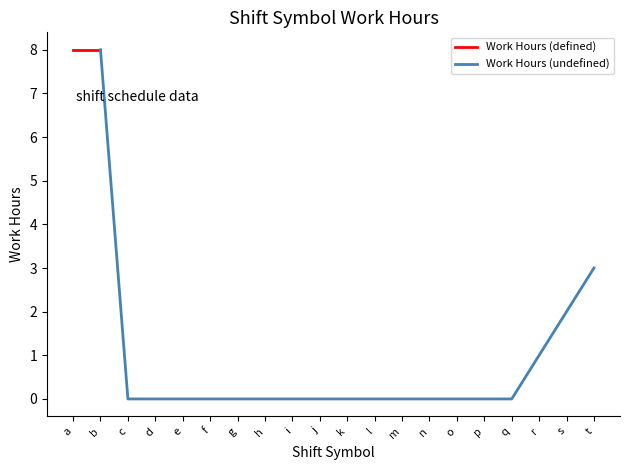

Rank the categories by value from lowest to highest.

c, d, e, f, g, h, i, j, k, l, m, n, o, p, q, r, s, t, b, a